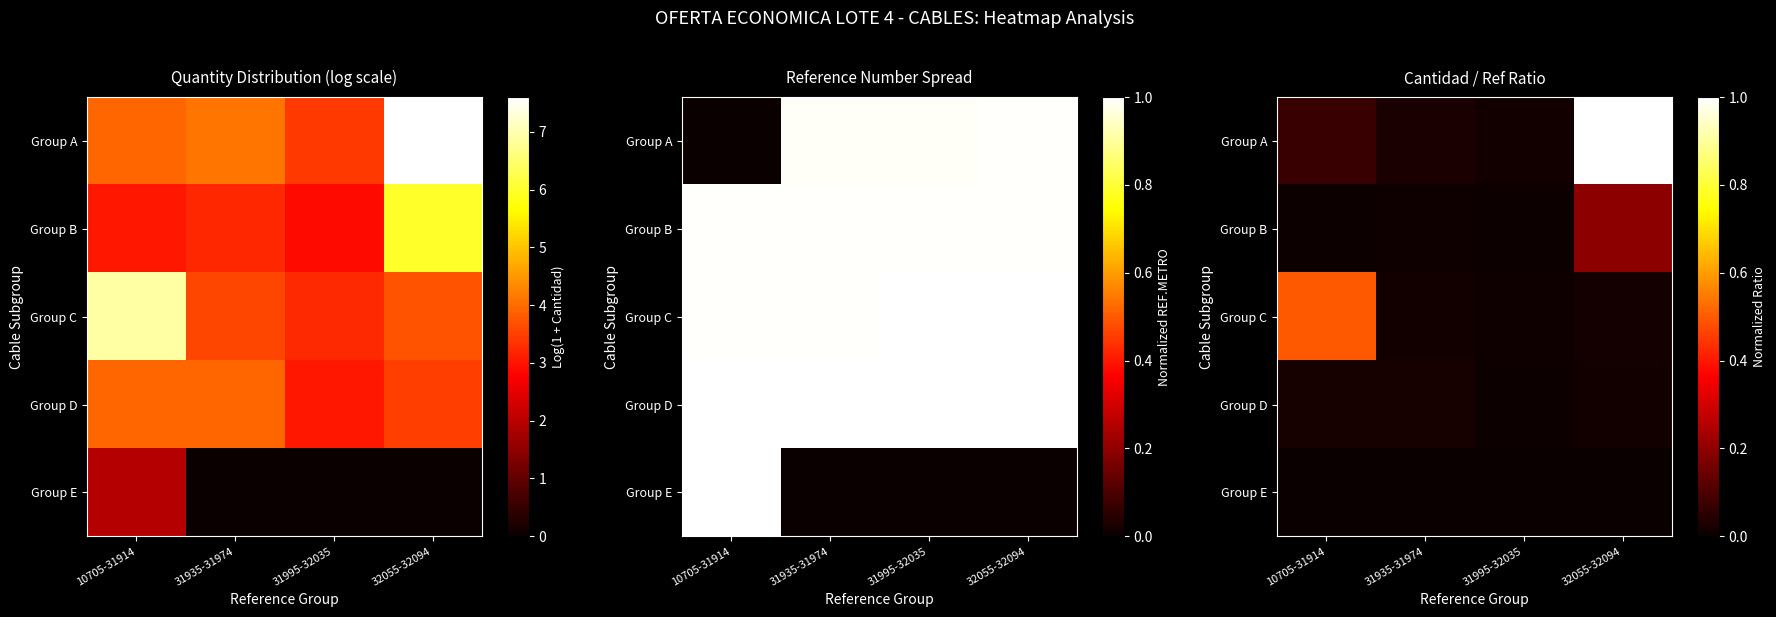

Is the value of Group C at 31935-31974 greater than the value of Group B at 10705-31914?

Yes